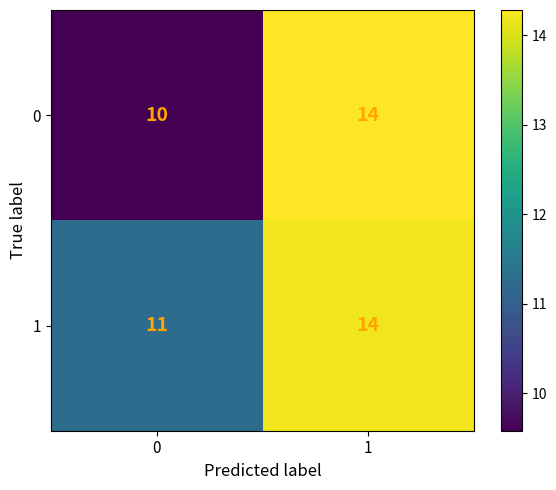

What is the lowest value of the 1 series?

11